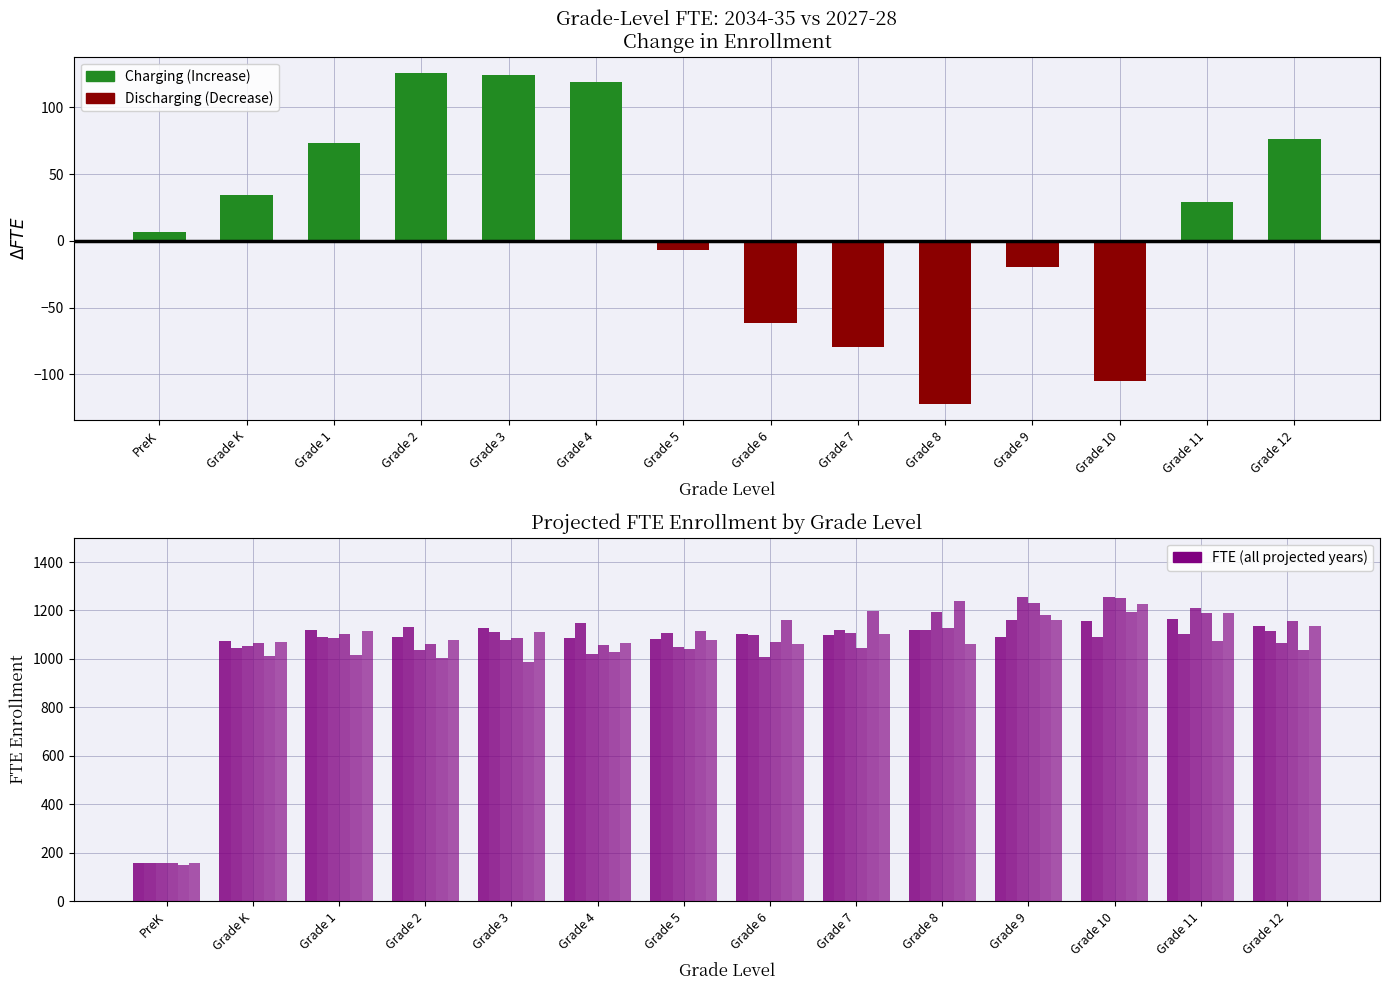

How many groups of bars are there?

14